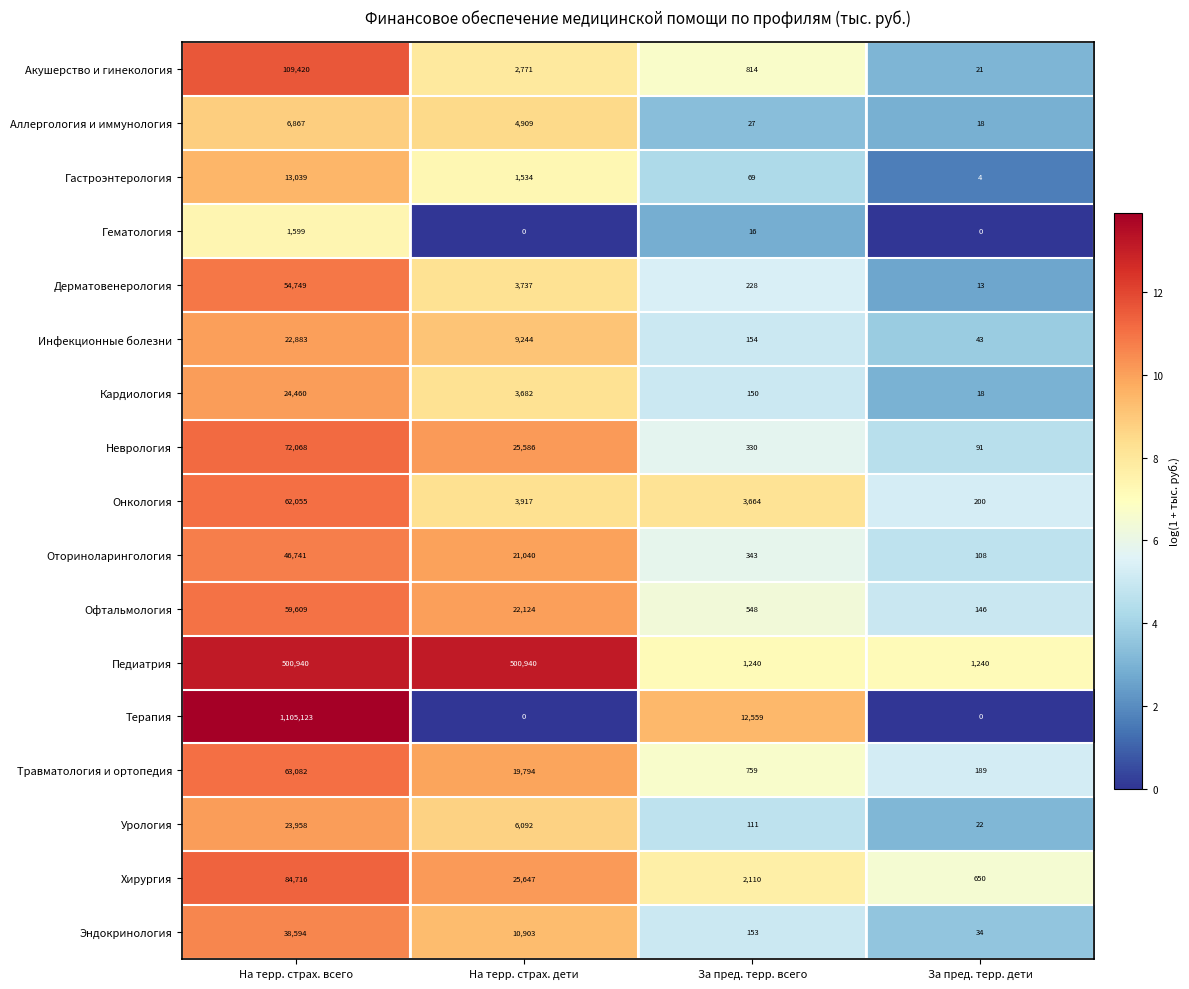

What value does the Неврология series have at За пред. терр. всего?

330